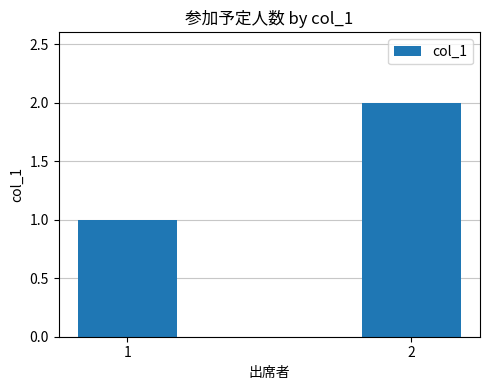

Rank the categories by value from lowest to highest.

1, 2